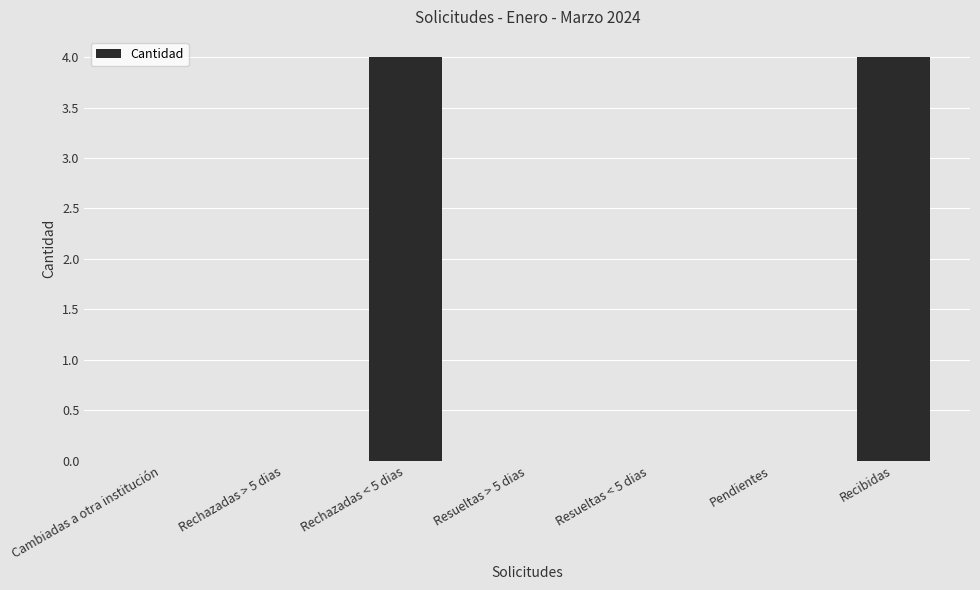

Reading left to right, extract all data points from this chart.

0	0	4	0	0	0	4